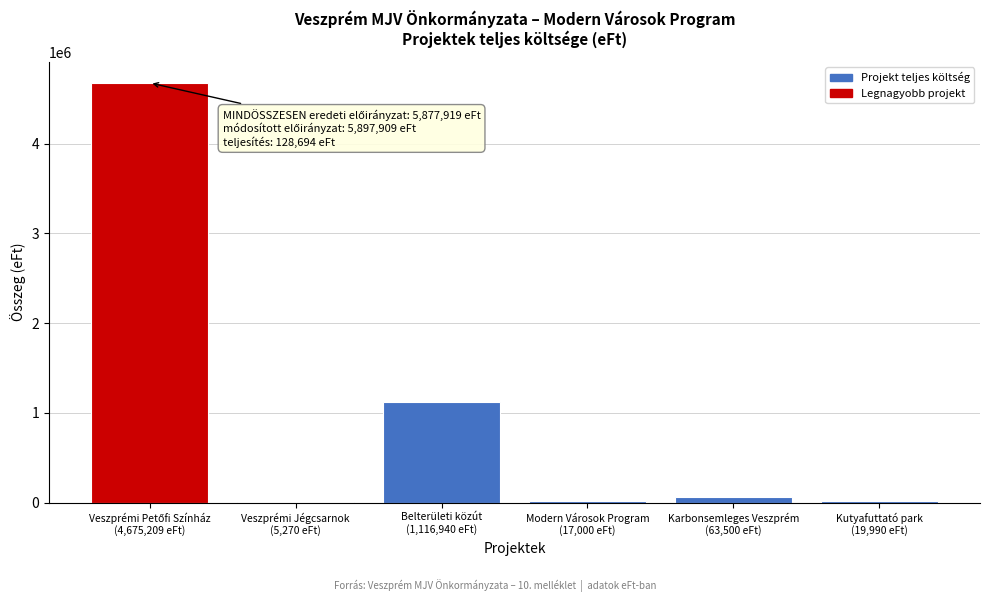

What is the sum of all values?

5897909